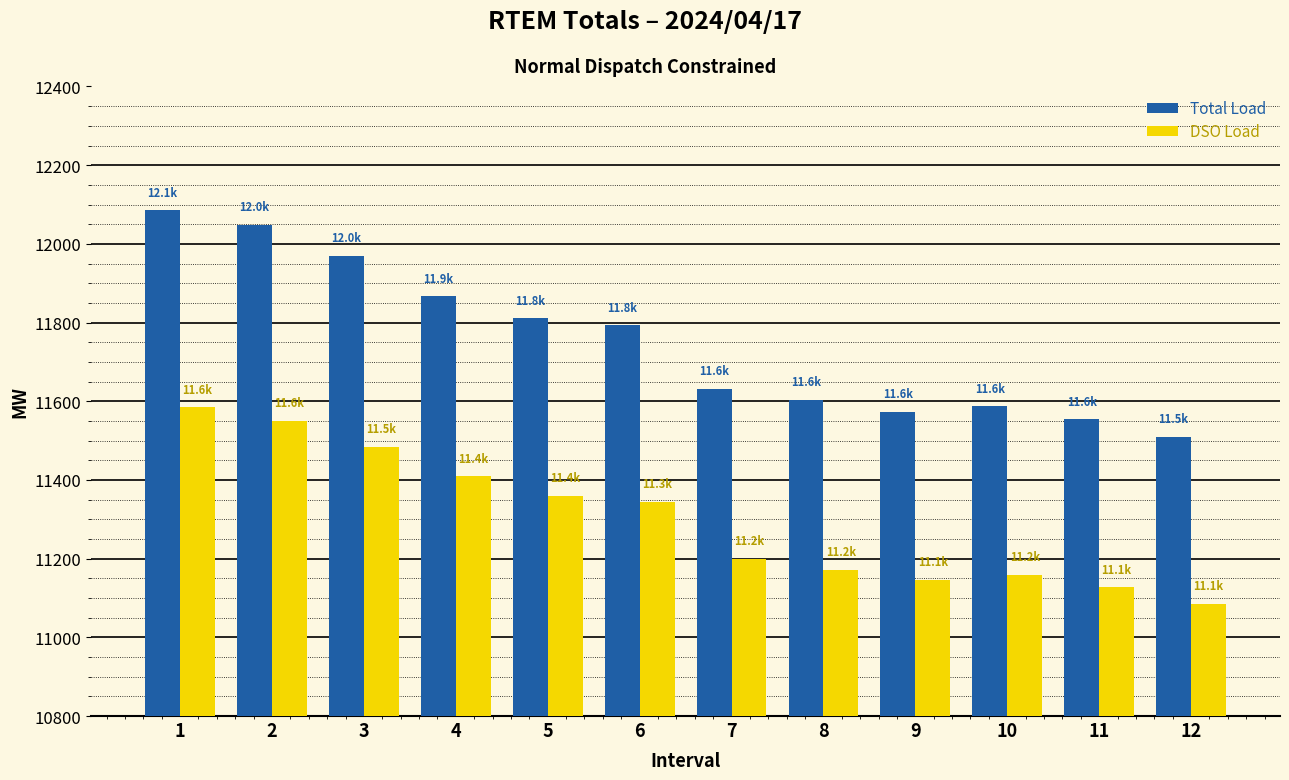

What is the approximate value of DSO Load at 10?

11158.1